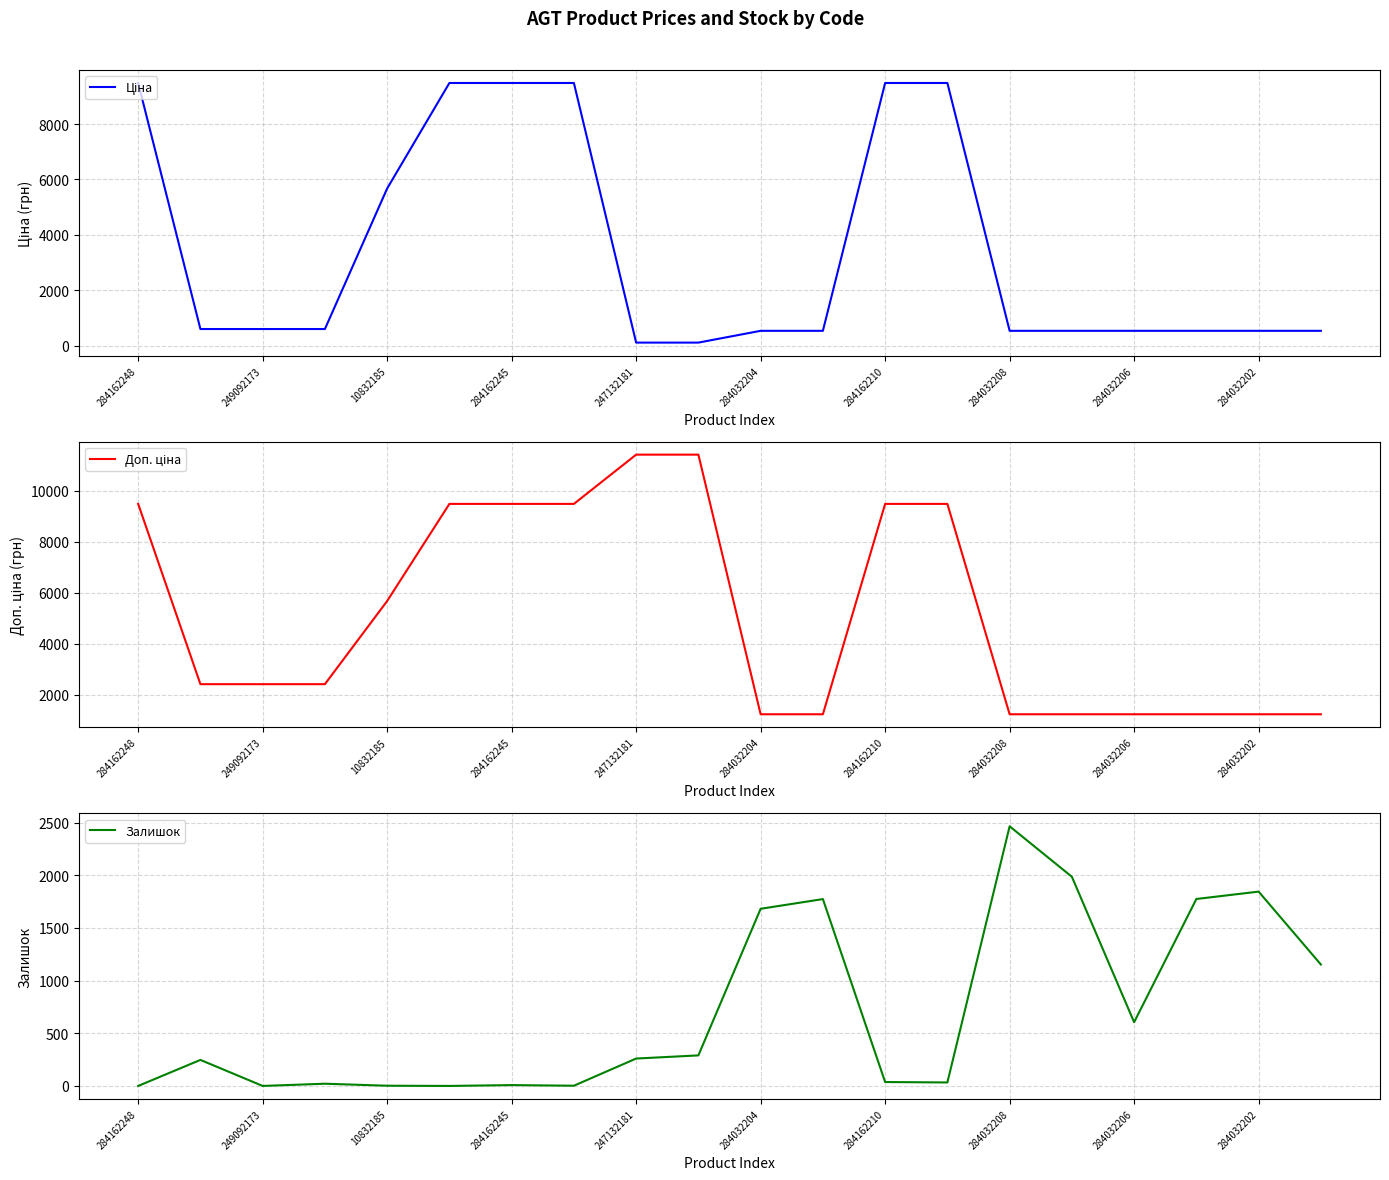

What is the difference between the second highest and minimum values in the Доп. ціна series?

10174.6